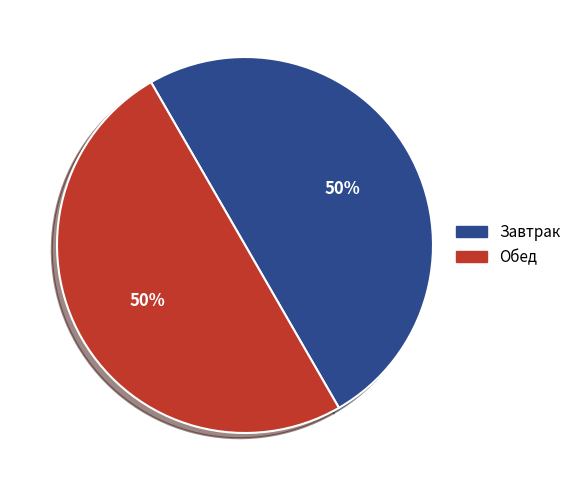

To the nearest percent, what is the average slice percentage?

50%